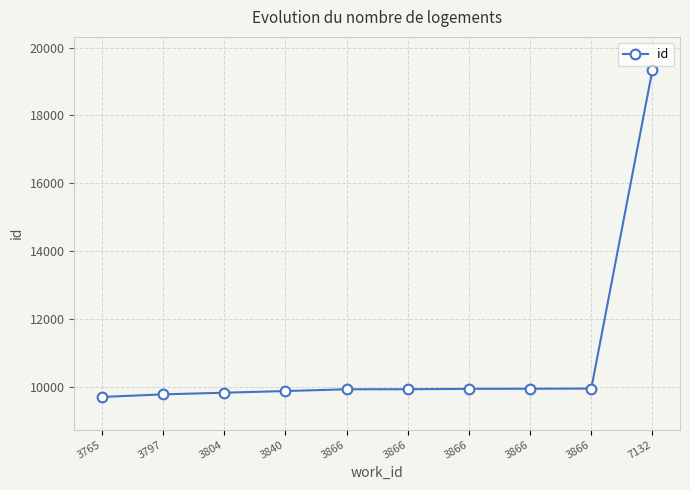

Which label corresponds to the largest value in the chart?

7132